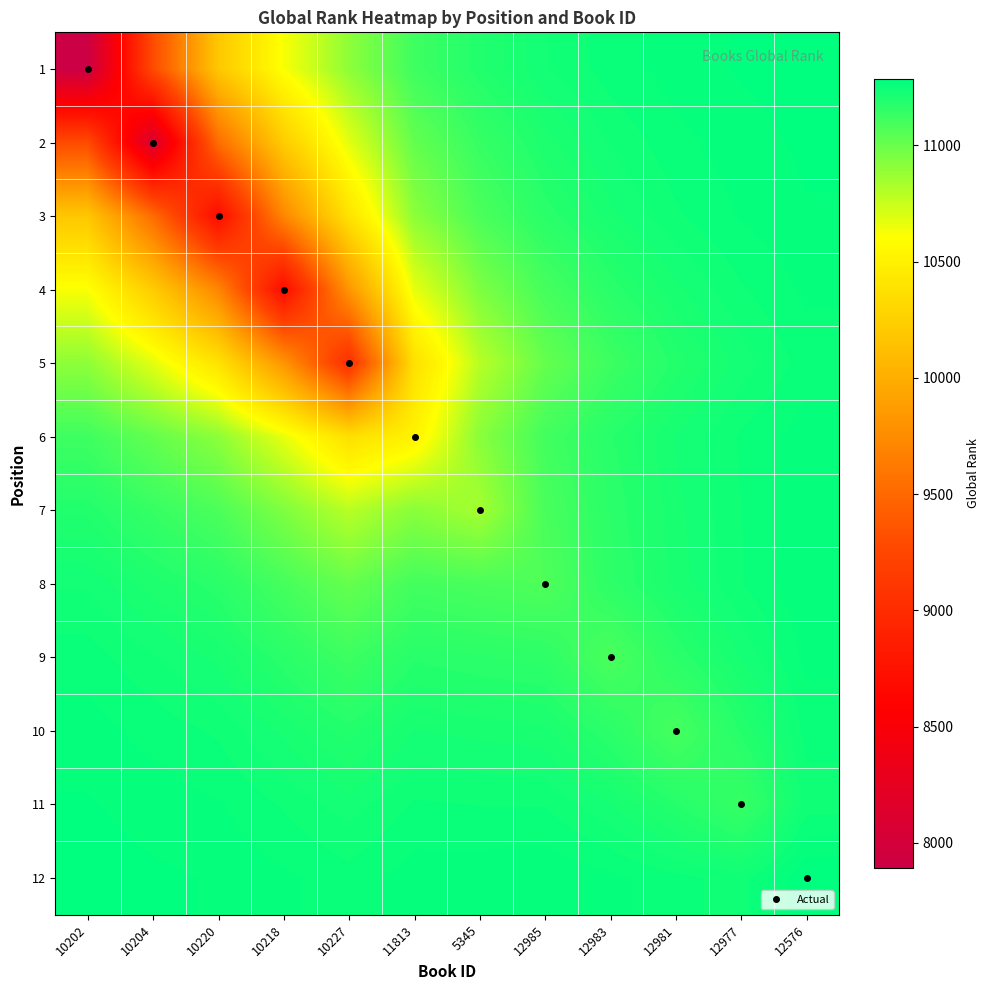

List the series in order of their peak value, lowest first.

5, 4, 9, 10, 6, 7, 8, 3, 11, 2, 1, 12